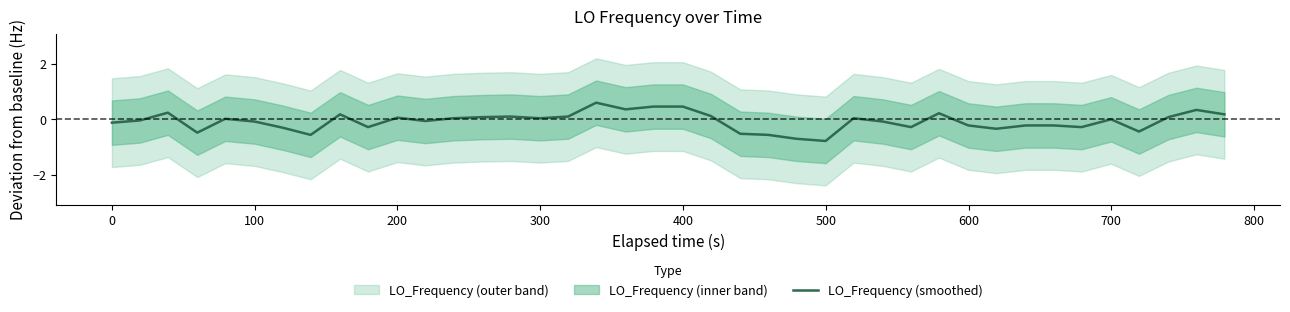

How many values exceed 0?

19